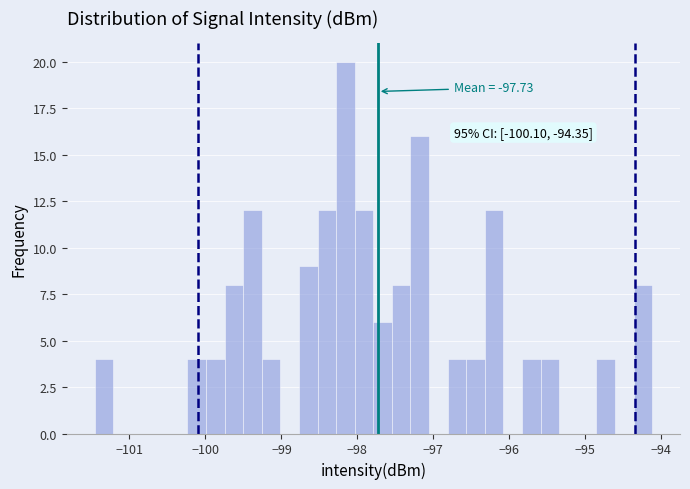

Around what value on the x-axis is the tallest bar? Give the approximate position of its centre, as read against the axis.

-98.2